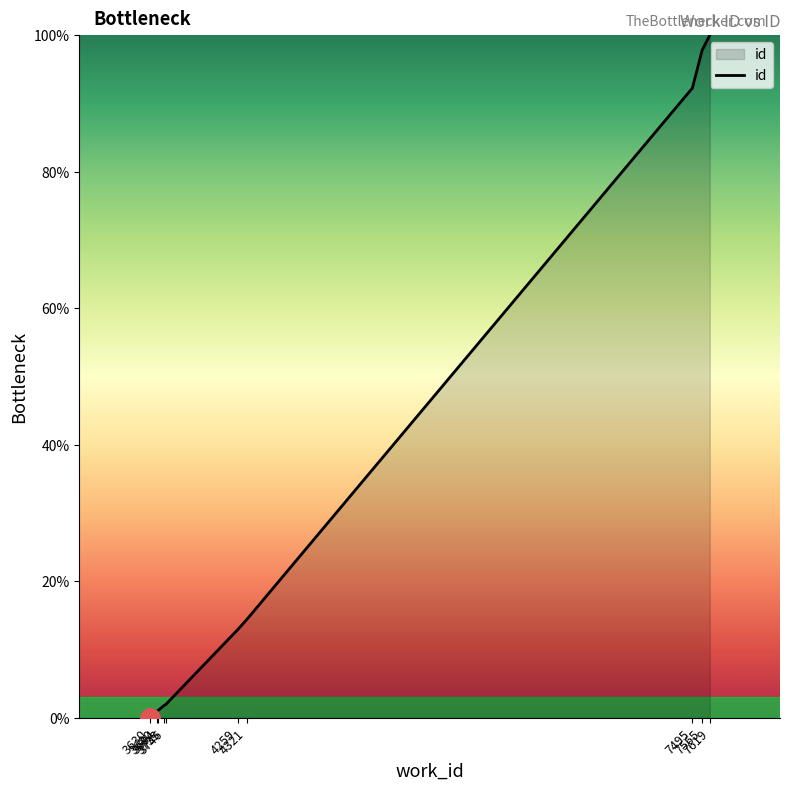

The value at 3630 is 0.0. True or false?

True